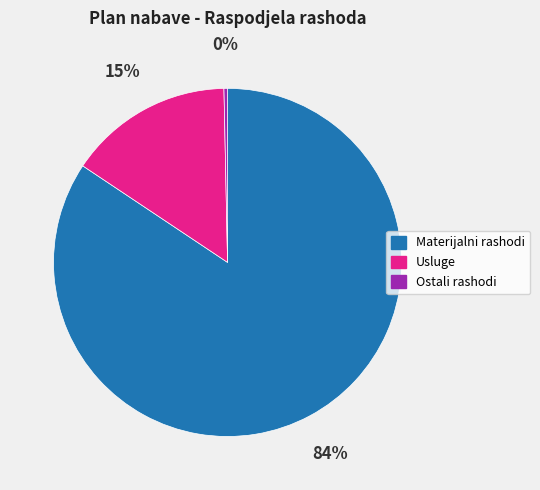

True or false: Ostali rashodi accounts for 0% of the total.

True